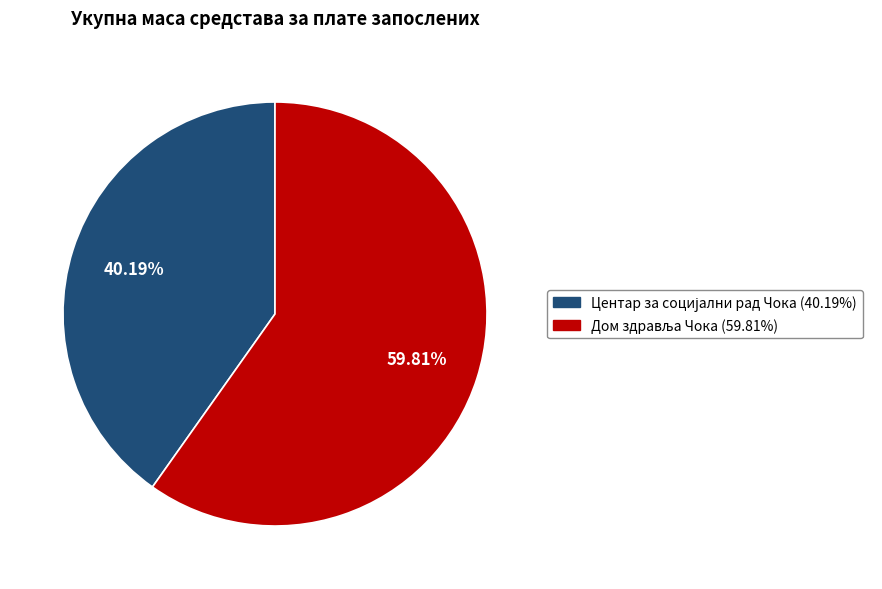

What is the change in value from Центар за социјални рад Чока to Дом здравља Чока?

+738000